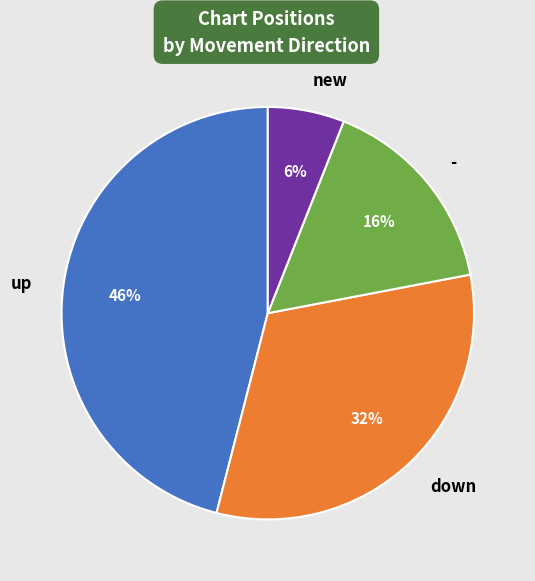

Count the number of slices in the pie.

4